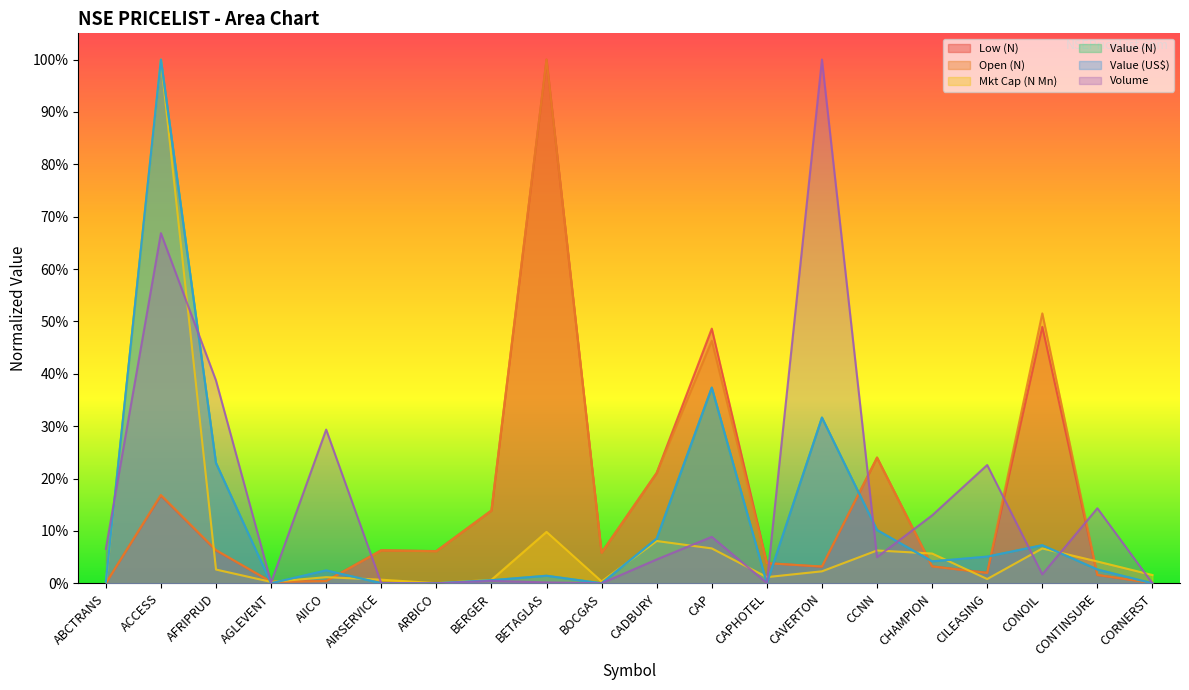

At how many categories does at least one series exceed 0?

20